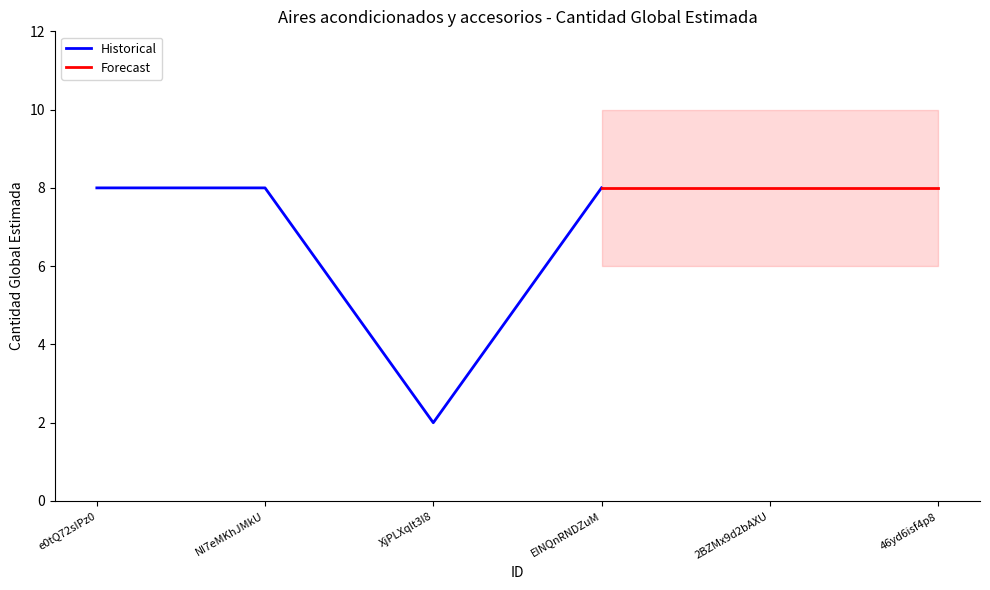

The chart shows a value of 5 at e0tQ72sIPz0. True or false?

False